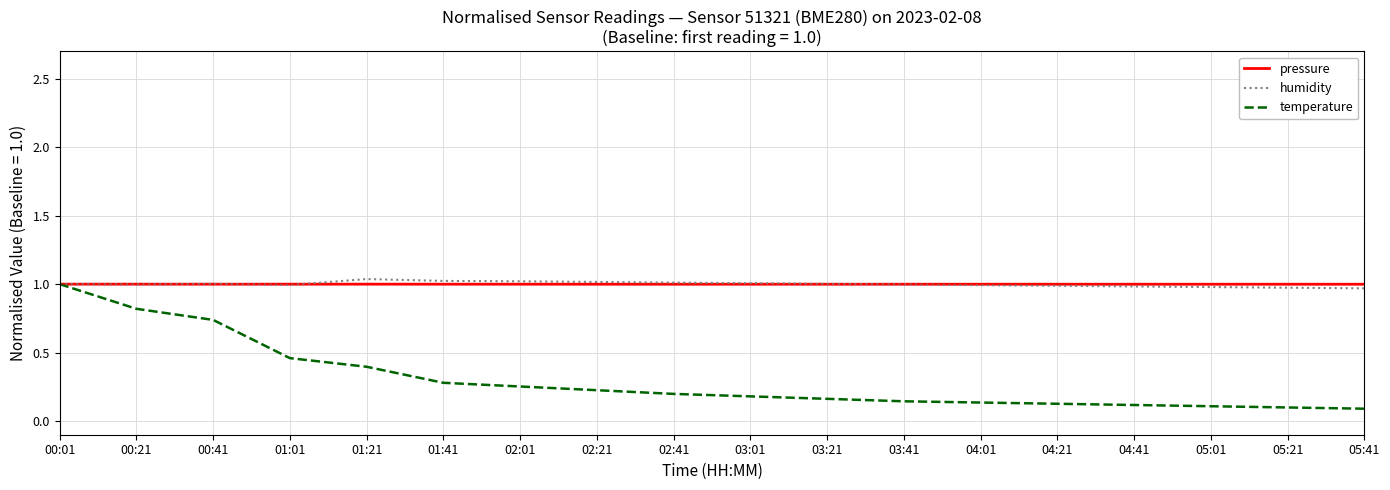

At how many categories does at least one series exceed 0?

18